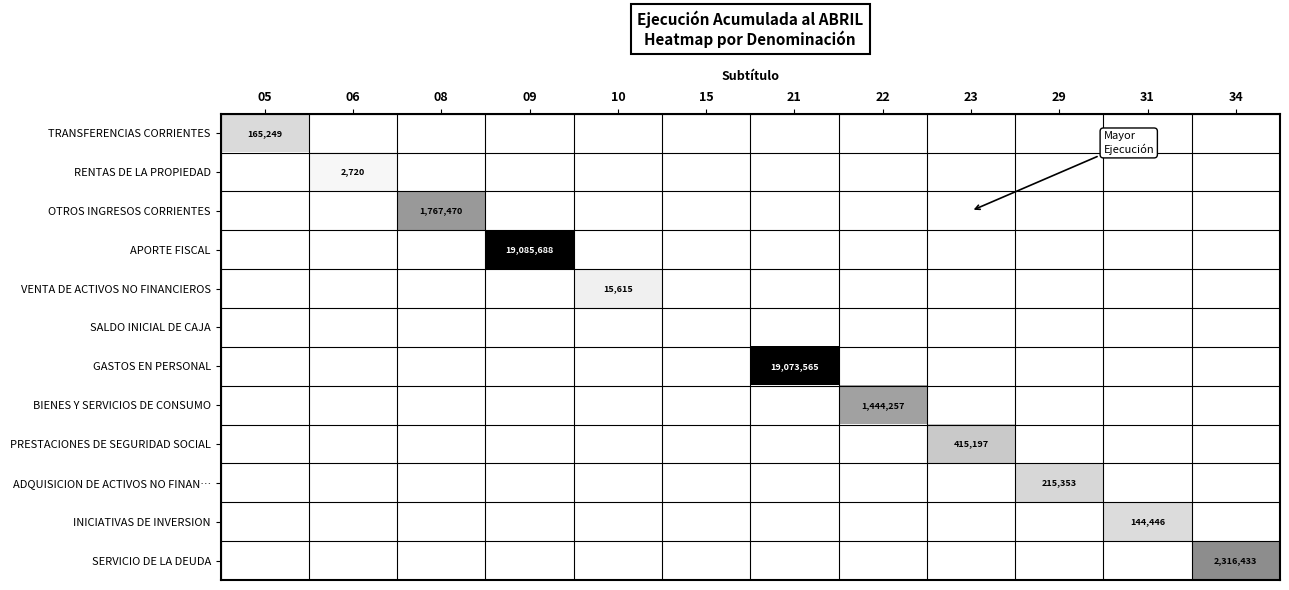

Is it true that GASTOS EN PERSONAL equals 10703901 at 21?

False